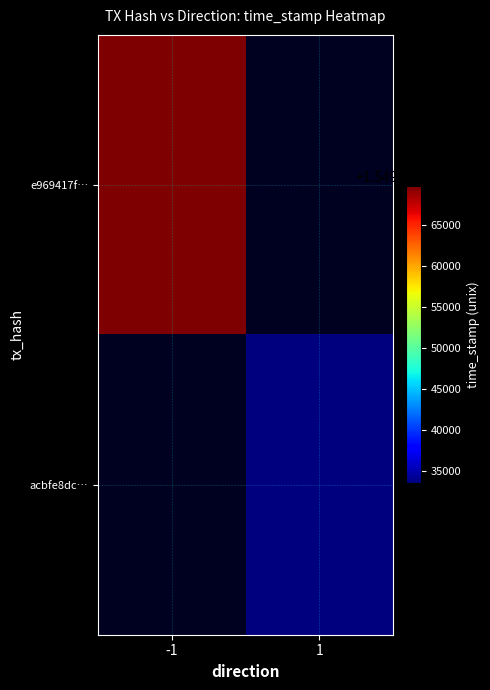

Which category has the lowest value in the acbfe8dc… series?

-1